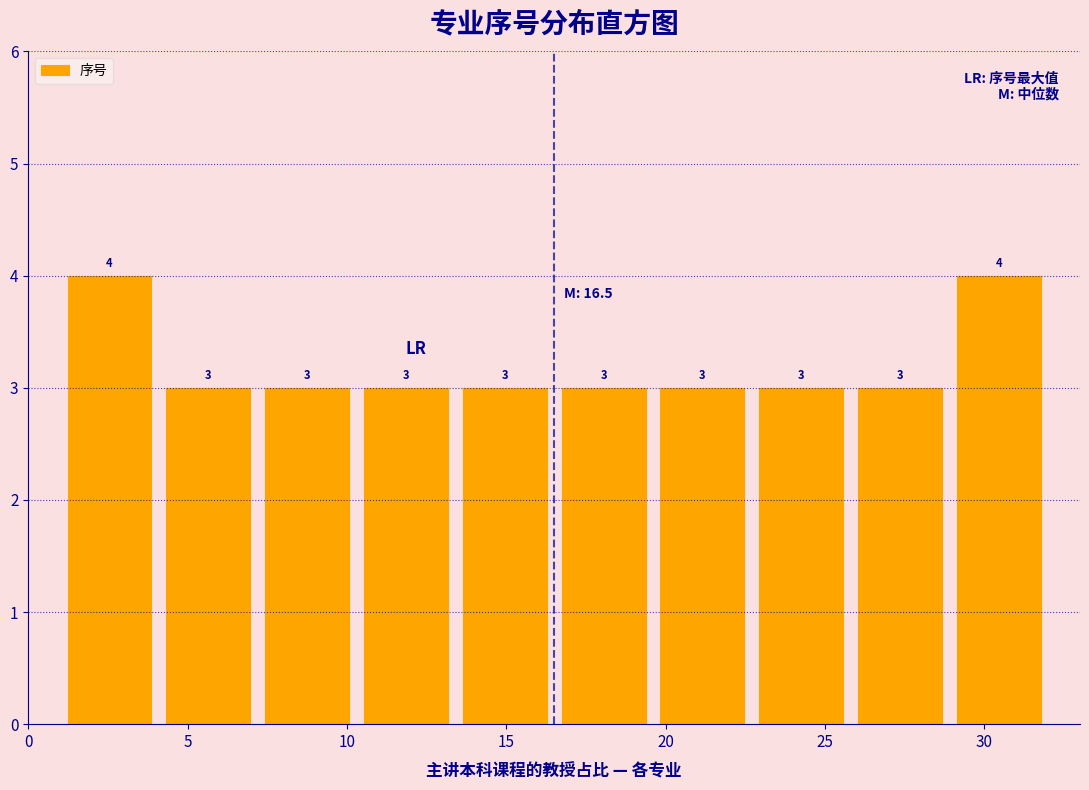

Reading left to right, transcribe this chart: for each bar, give the range it covers on the x-axis and its height. The bar edges are not printed on the chart, so give them approximately, as read against the axis.

1.0 to 4.1: 4
4.1 to 7.2: 3
7.2 to 10.3: 3
10.3 to 13.4: 3
13.4 to 16.5: 3
16.5 to 19.6: 3
19.6 to 22.7: 3
22.7 to 25.8: 3
25.8 to 28.9: 3
28.9 to 32.0: 4